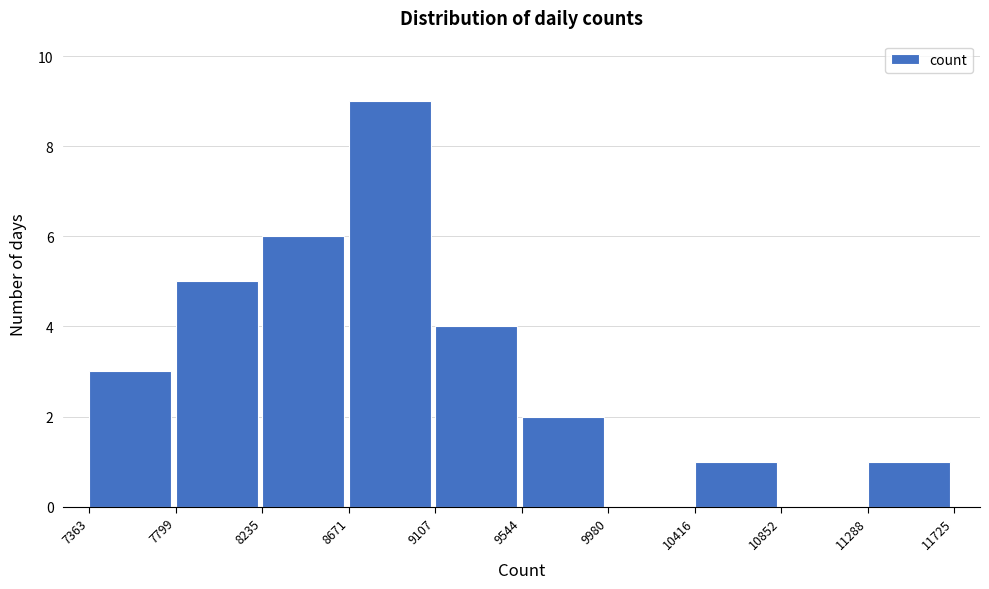

Reading left to right, list every bar in this chart as the range it spans on the x-axis followed by its height. The values are not printed on the chart, so give them approximately, as read against the axis.

7363 to 7799: 3
7799 to 8235: 5
8235 to 8671: 6
8671 to 9107: 9
9107 to 9544: 4
9544 to 9980: 2
9980 to 10416: 0
10416 to 10852: 1
10852 to 11288: 0
11288 to 11725: 1